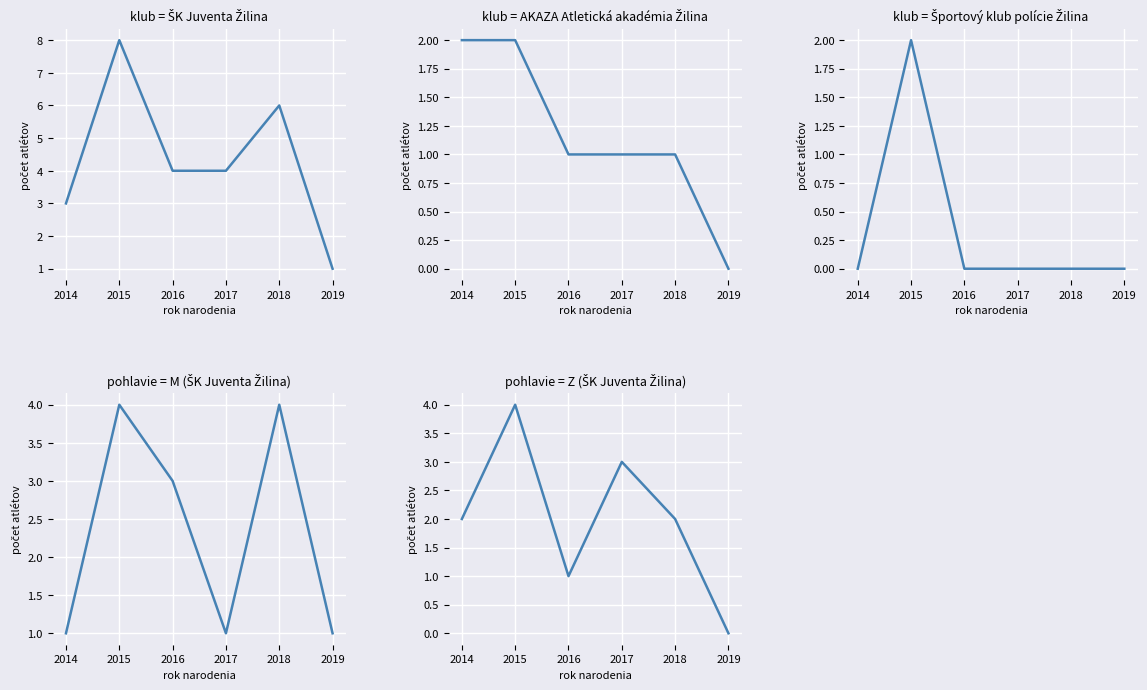

How many data points in klub = AKAZA Atletická akadémia Žilina are above 1?

2